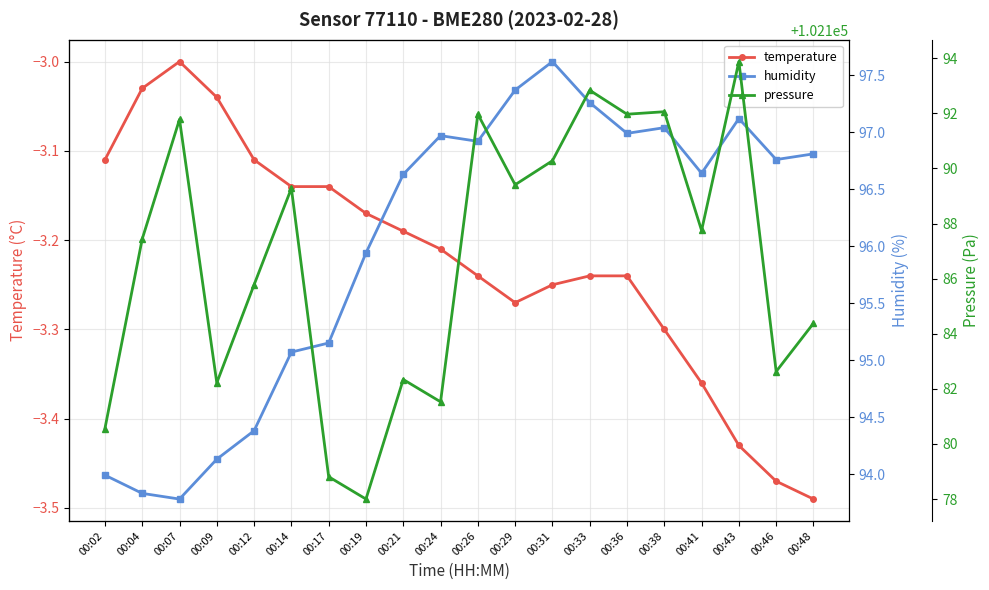

Which category has the lowest value in the pressure series?

00:19